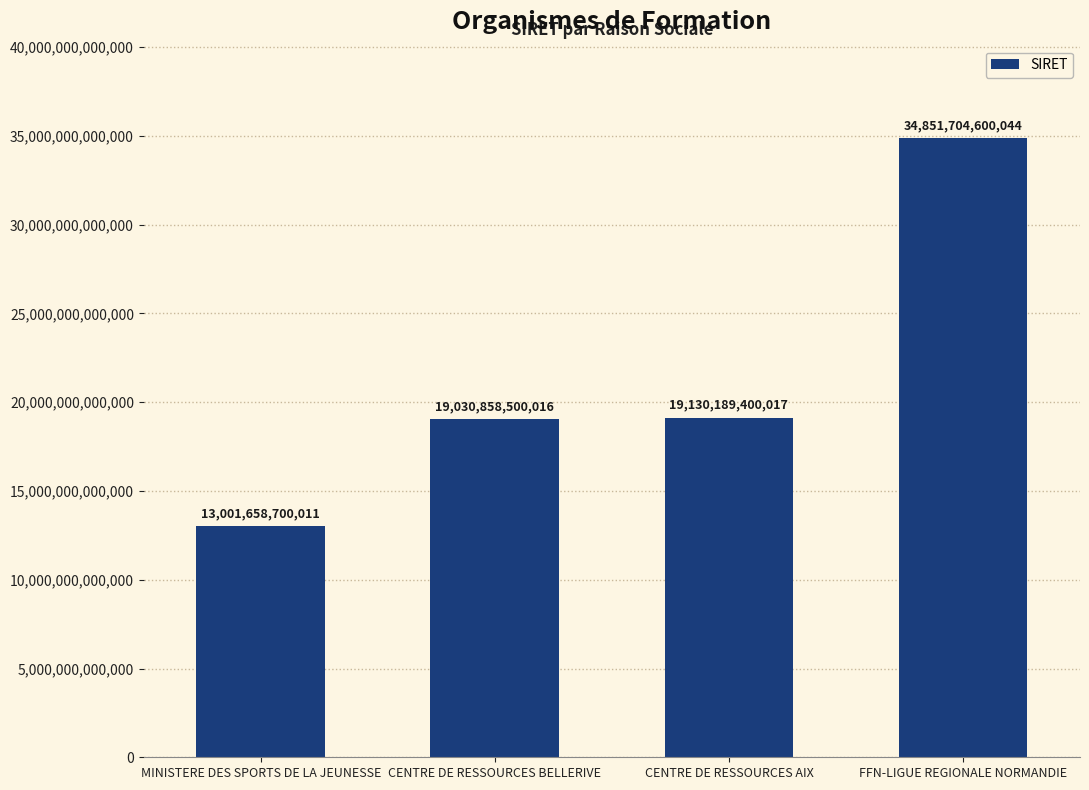

At which category does the chart reach its peak across all series?

FFN-LIGUE REGIONALE NORMANDIE